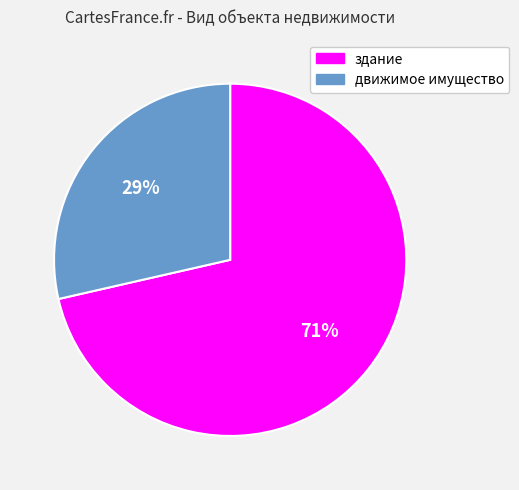

Count the number of slices in the pie.

2